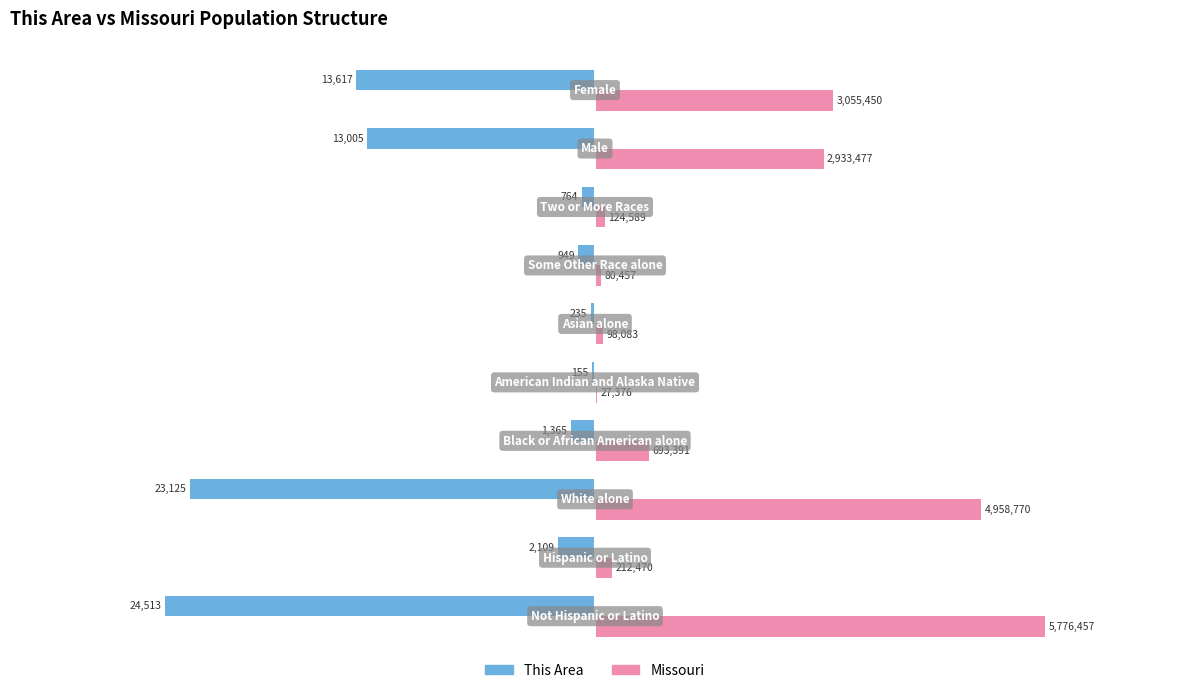

What are all the series names shown in the legend?

This Area, Missouri